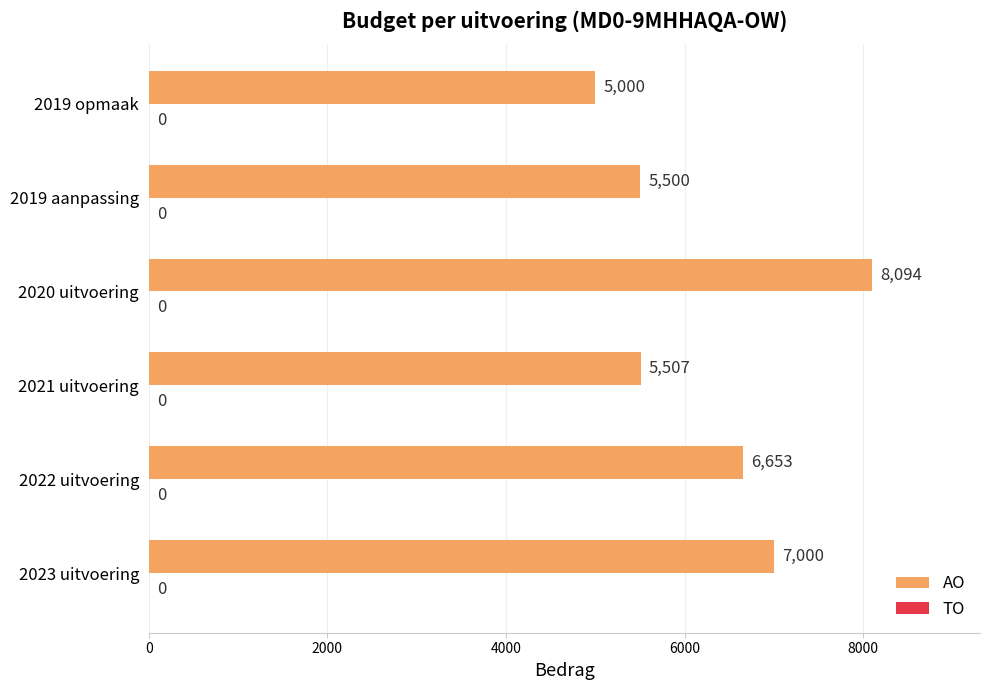

List the labels in order of value, smallest first.

2019 opmaak, 2019 aanpassing, 2021 uitvoering, 2022 uitvoering, 2023 uitvoering, 2020 uitvoering